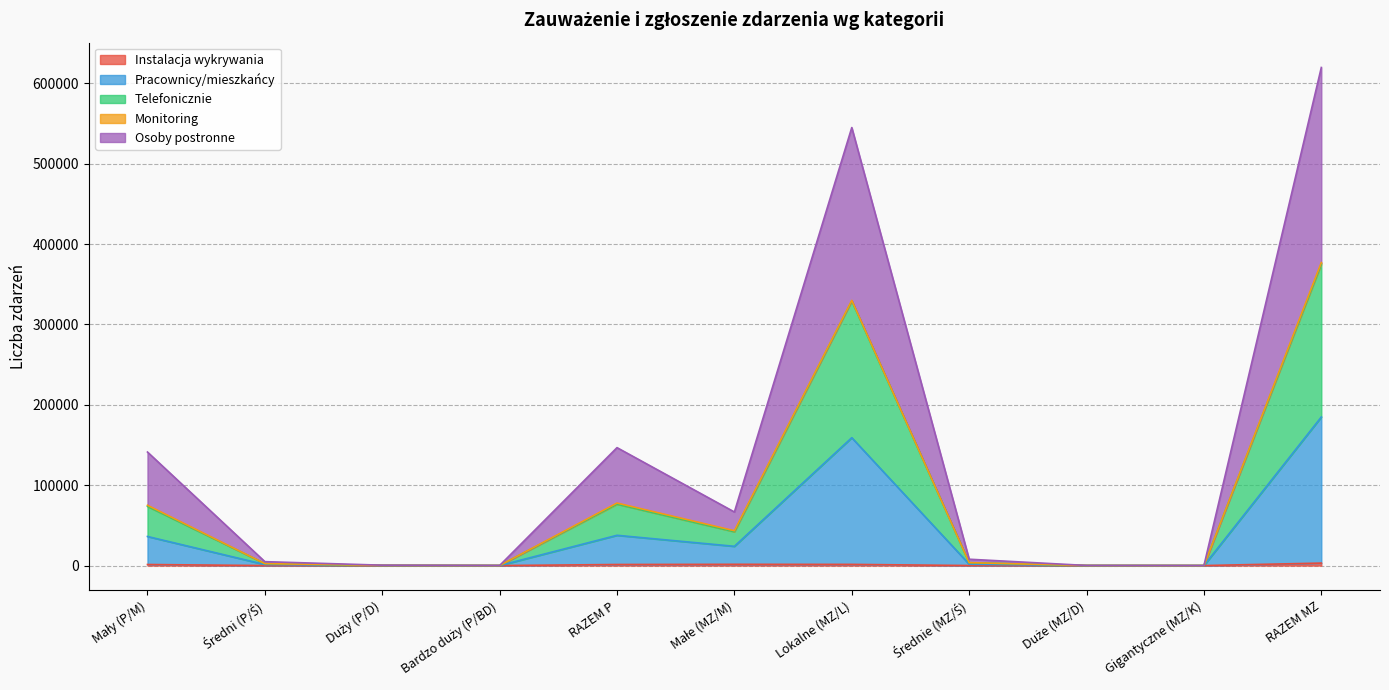

At which category is the sum across all series the highest?

RAZEM MZ